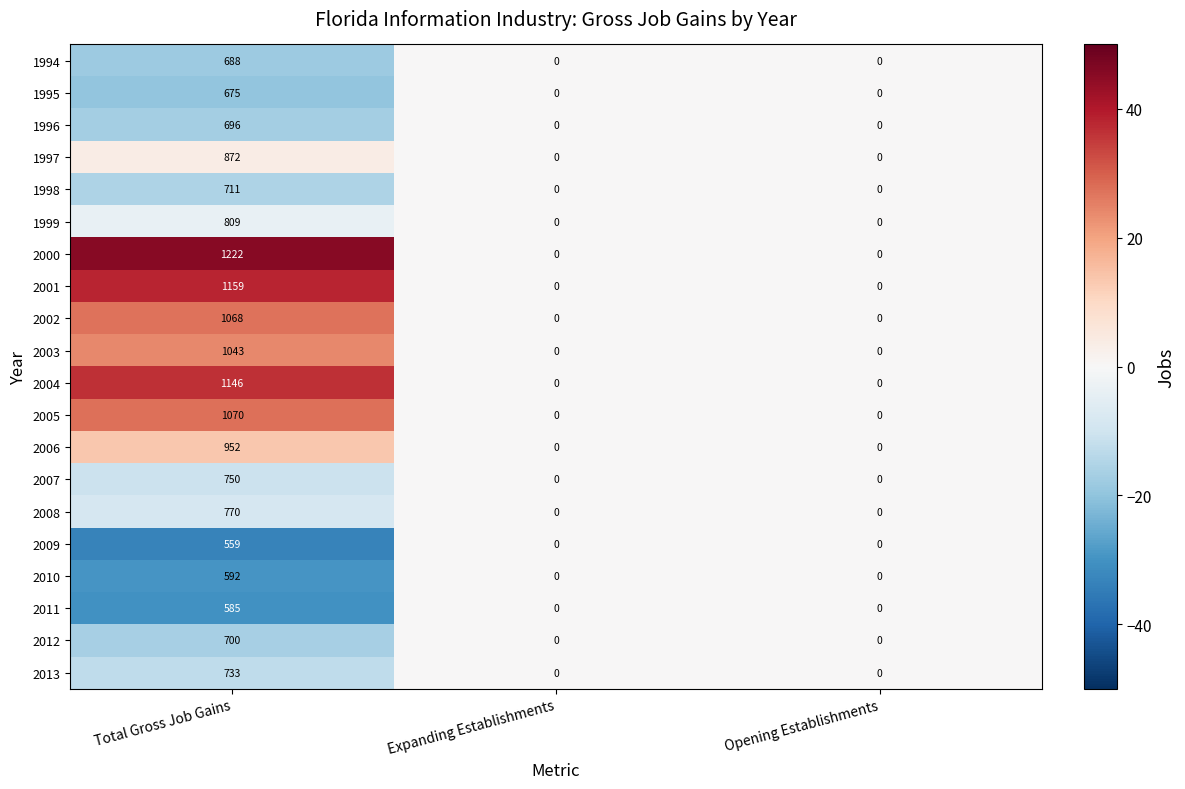

Rank the series by their maximum value, from lowest to highest.

2009, 2011, 2010, 1995, 1994, 1996, 2012, 1998, 2013, 2007, 2008, 1999, 1997, 2006, 2003, 2002, 2005, 2004, 2001, 2000